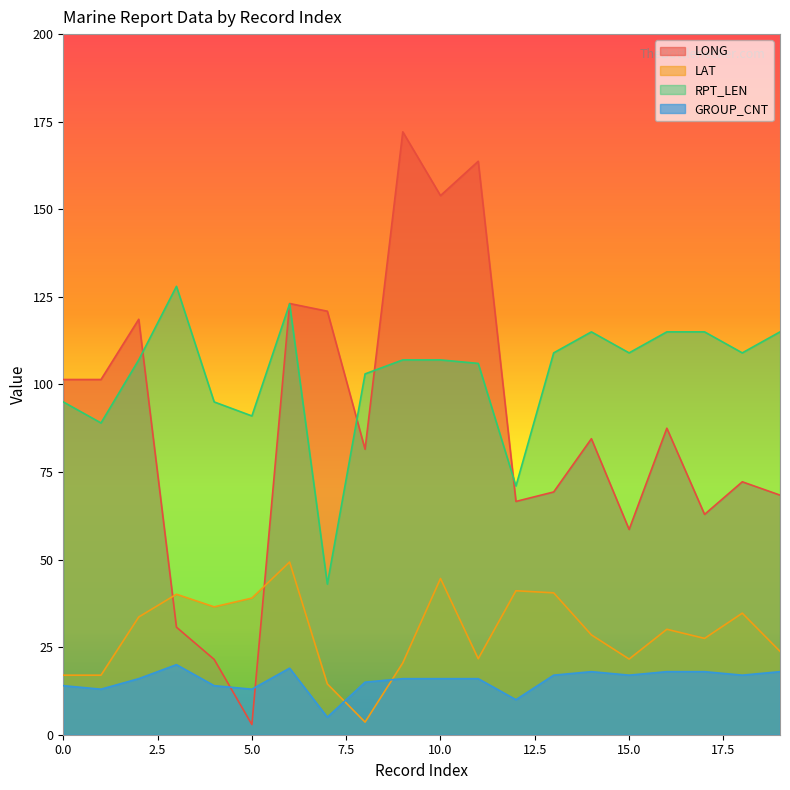

Rank the categories by LONG value from highest to lowest.

9, 11, 10, 6, 7, 2, 0, 1, 16, 14, 8, 18, 13, 19, 12, 17, 15, 3, 4, 5